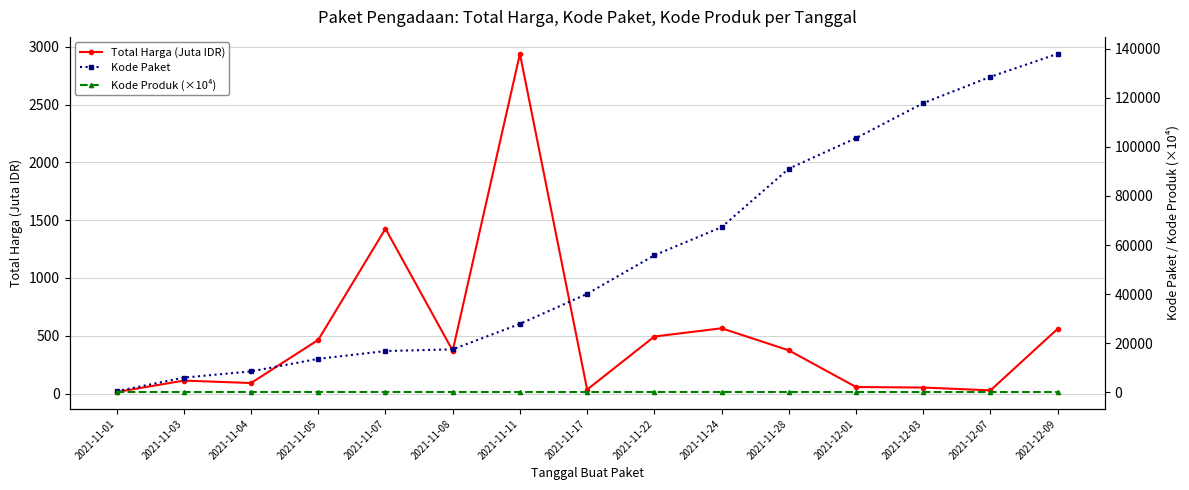

Between 2021-11-28 and 2021-11-07, which is larger?

2021-11-07